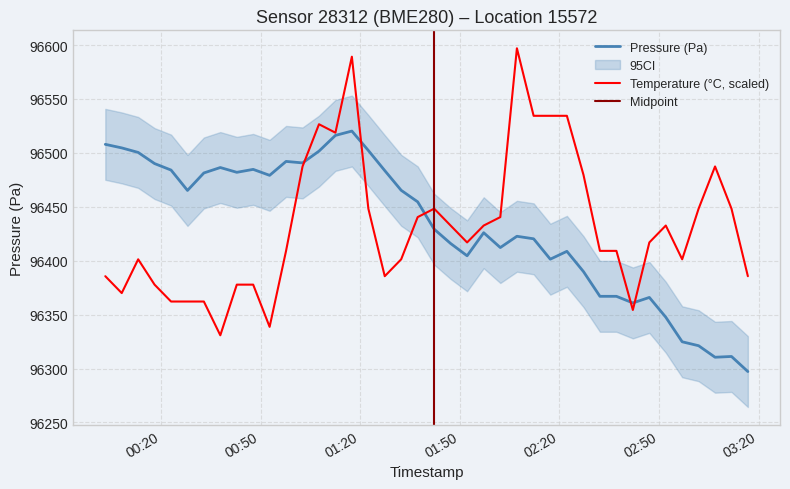

How many lines are shown in the chart?

2